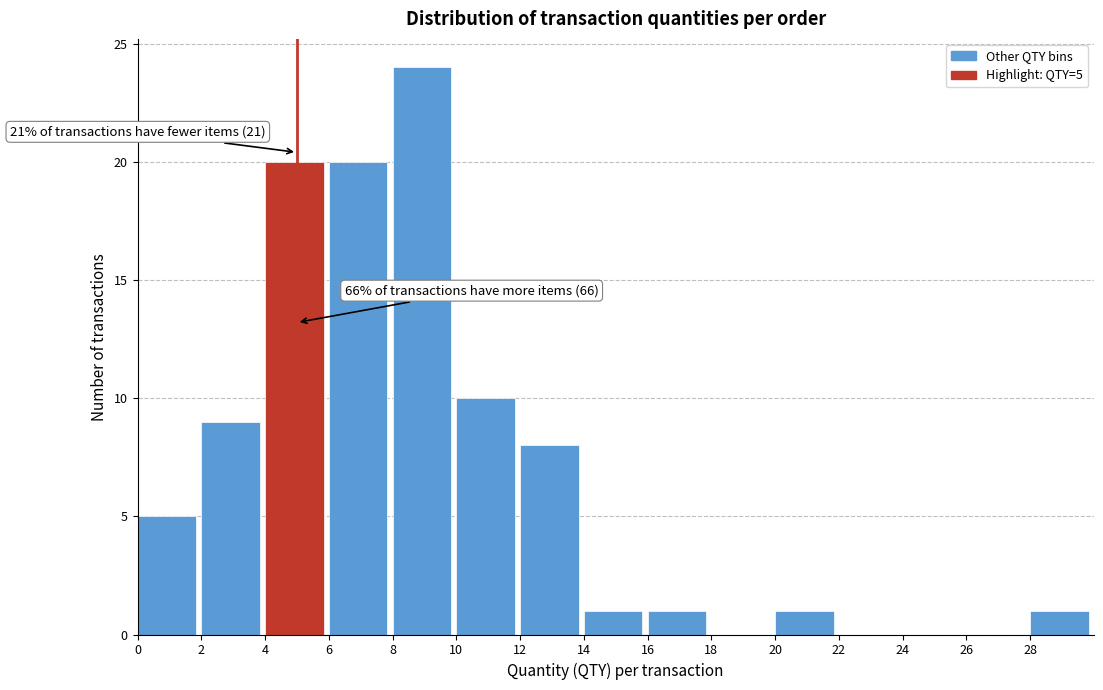

Which range on the x-axis has the tallest bar?

8 to 10